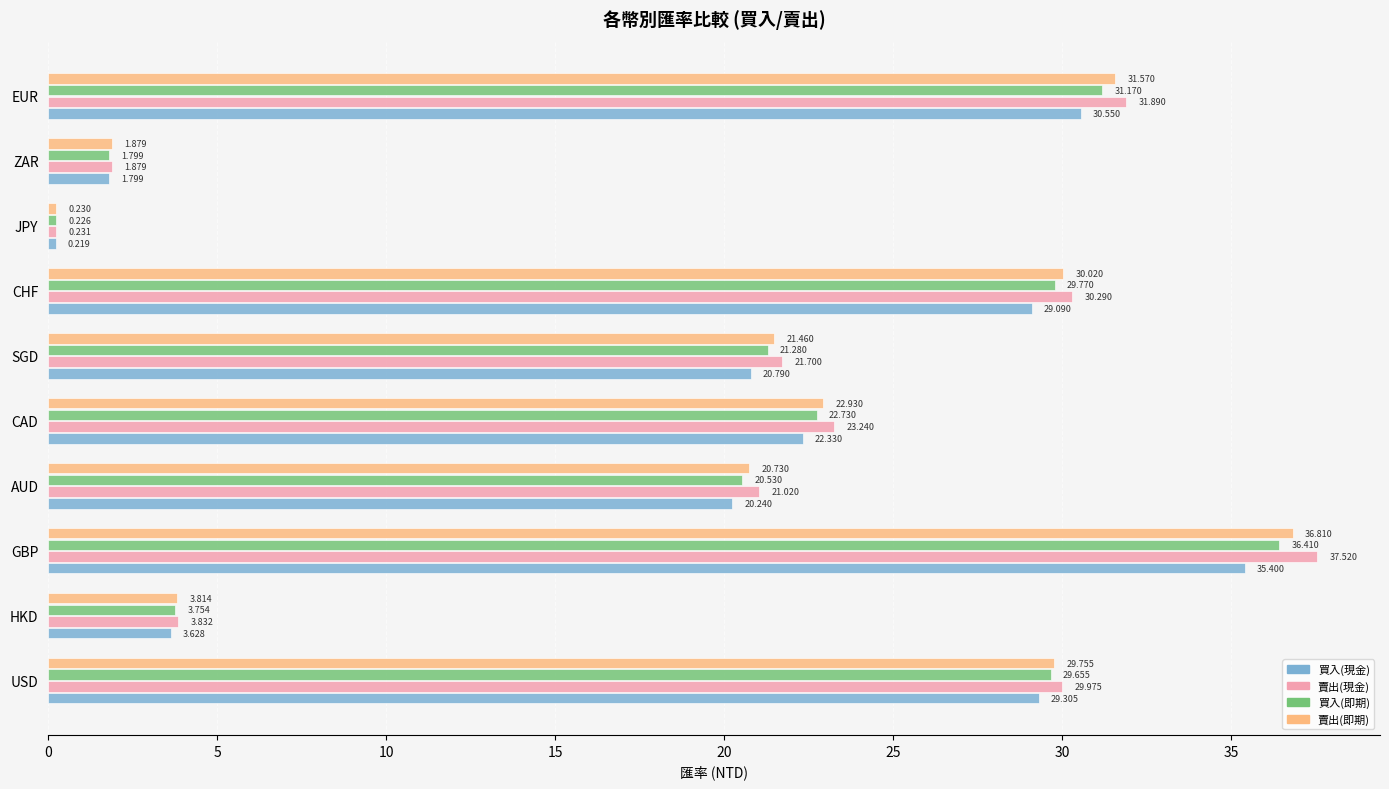

Between CHF and JPY, which series saw the biggest shift?

賣出(現金)